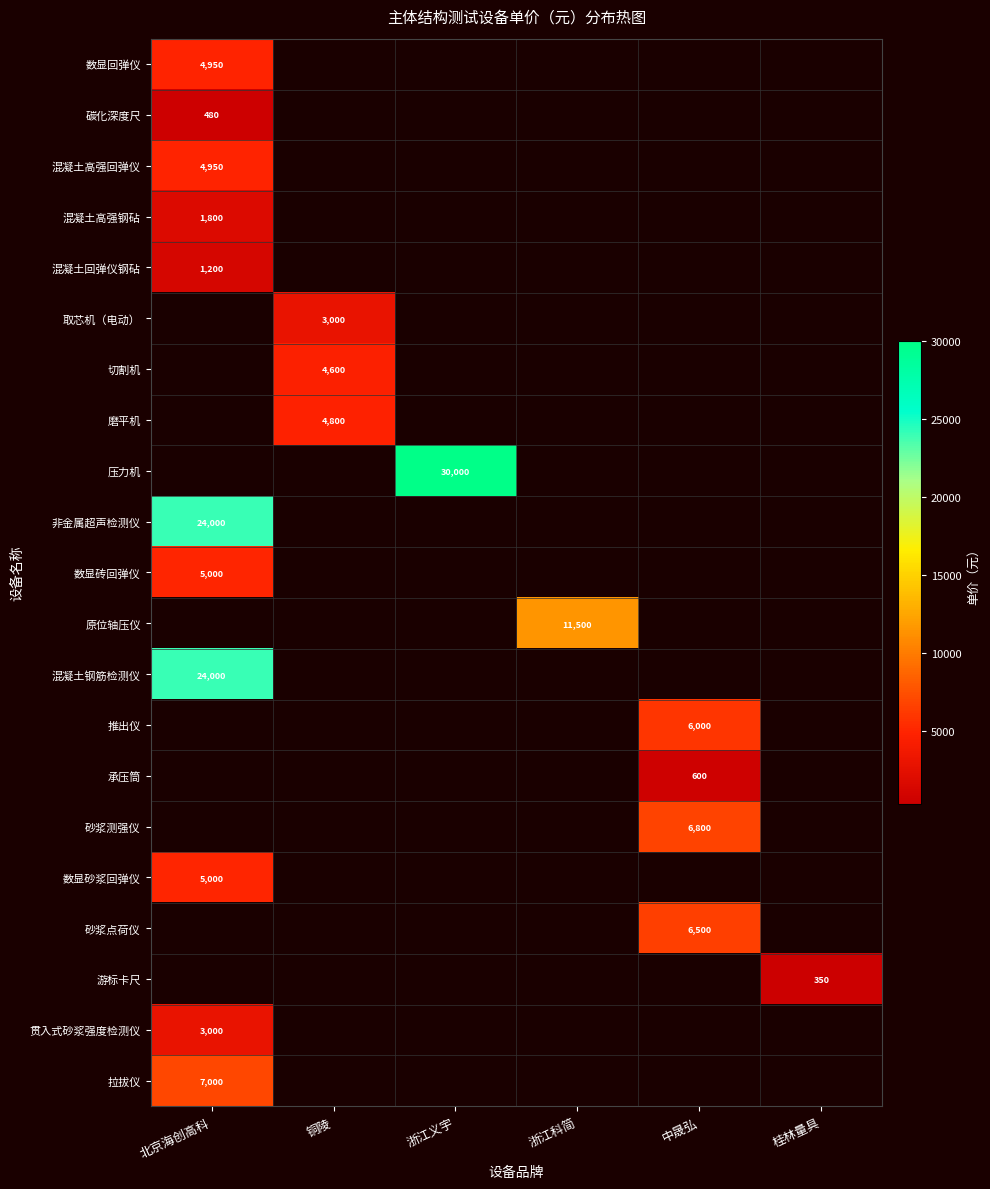

The 混凝土高强回弹仪 series shows 4950.0 at 北京海创高科. True or false?

True